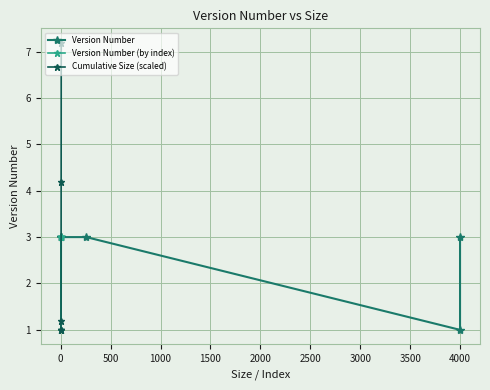

What is the value of the Version Number (by index) point at the 2nd from the left?

3.0